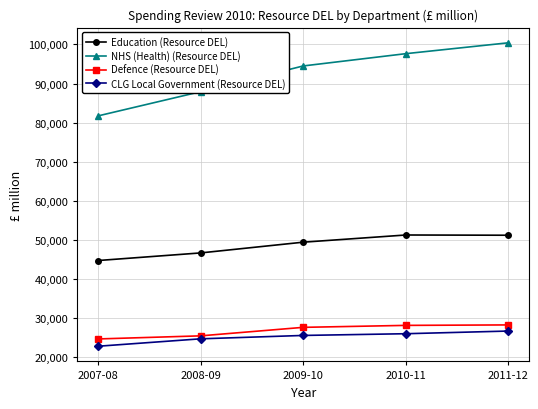

Does the chart have visible grid lines?

Yes